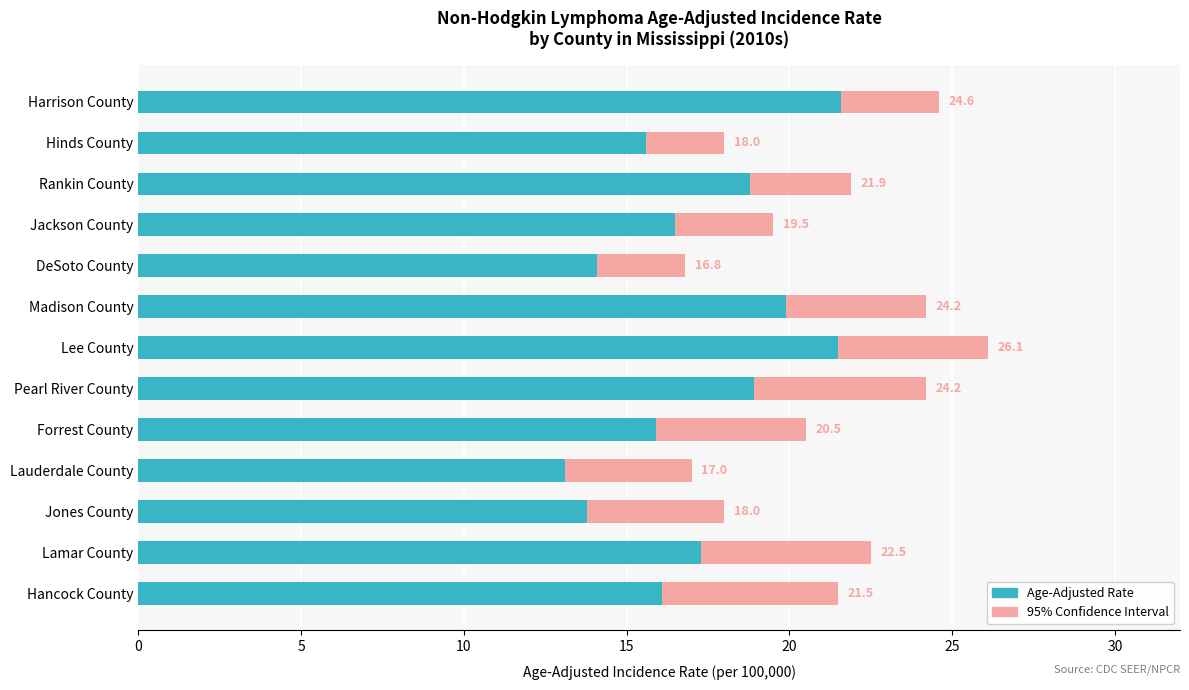

Are the bars horizontal?

Yes